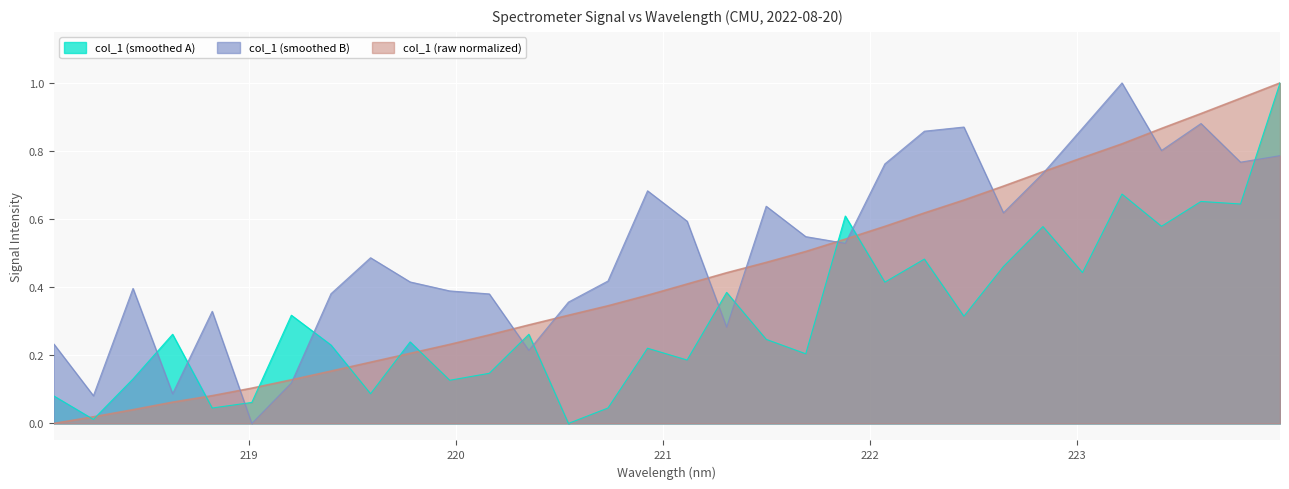

The value at 221.3083 is 0.4. True or false?

True